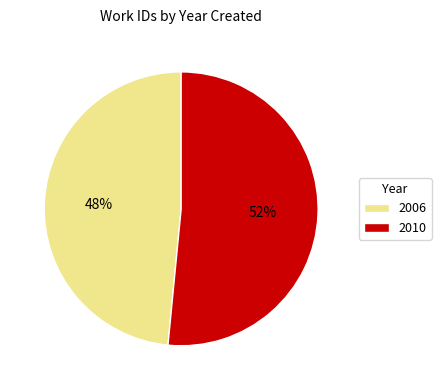

To the nearest percent, what percentage of the pie is 2010?

52%